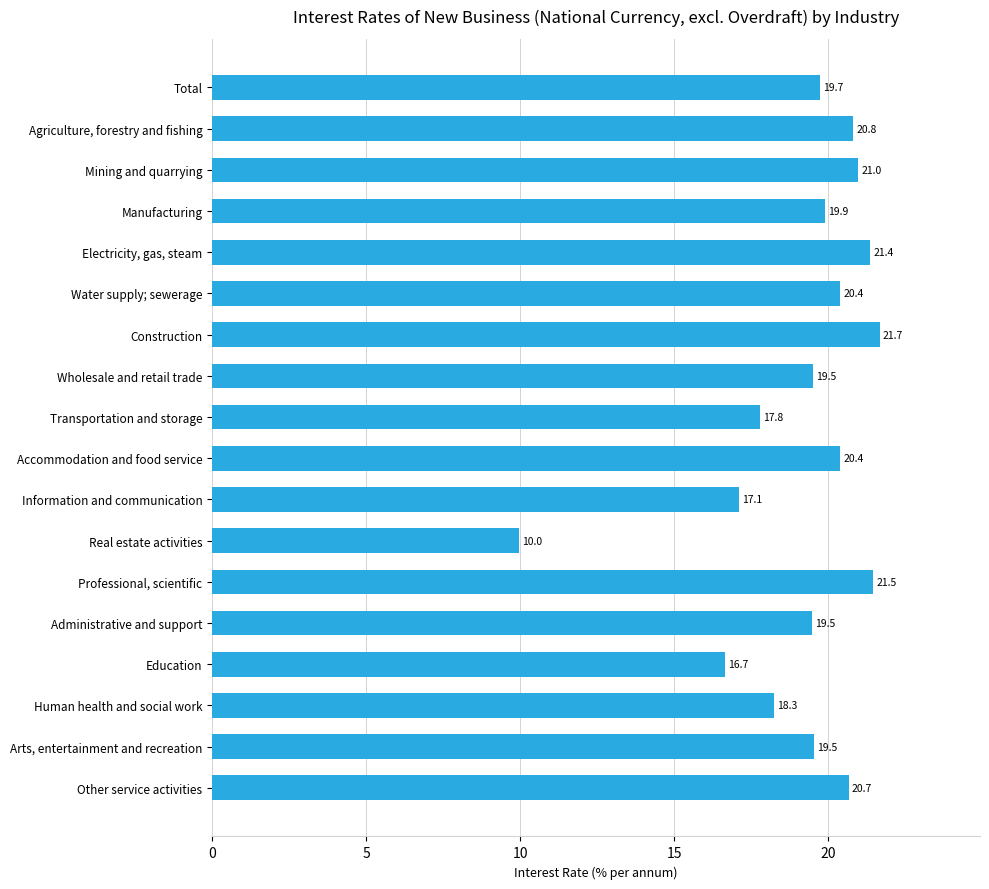

What is the label of the 15th bar from the top?

Education